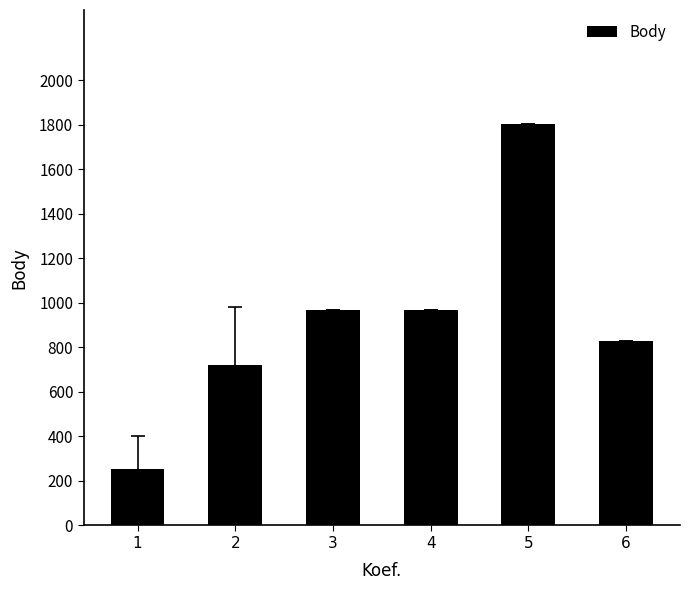

What is the value of the 4th bar from the left?

969.0